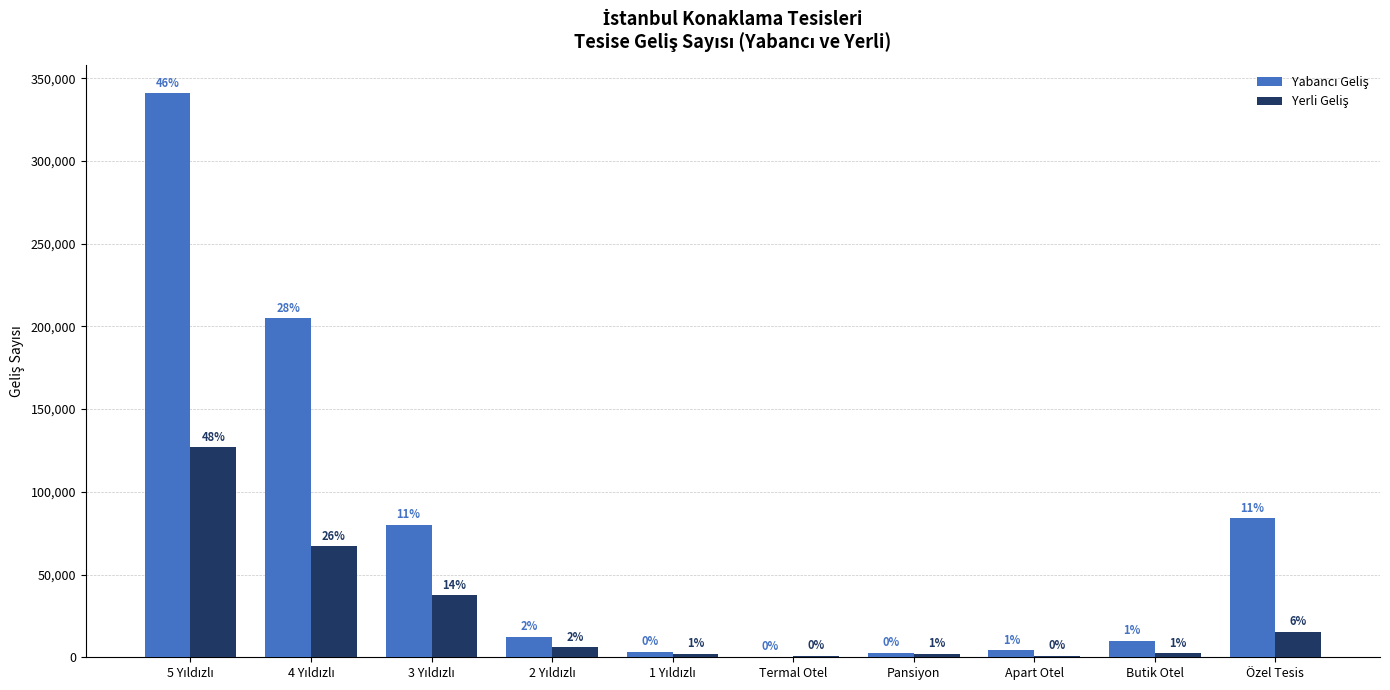

How many groups of bars are there?

10